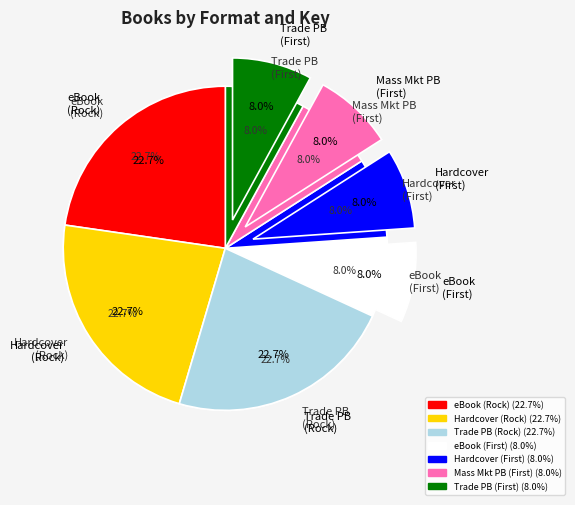

To the nearest percent, what is the combined percentage of Trade Paperback (Rock and the River) and Hardcover (Rock and the River)?

45%